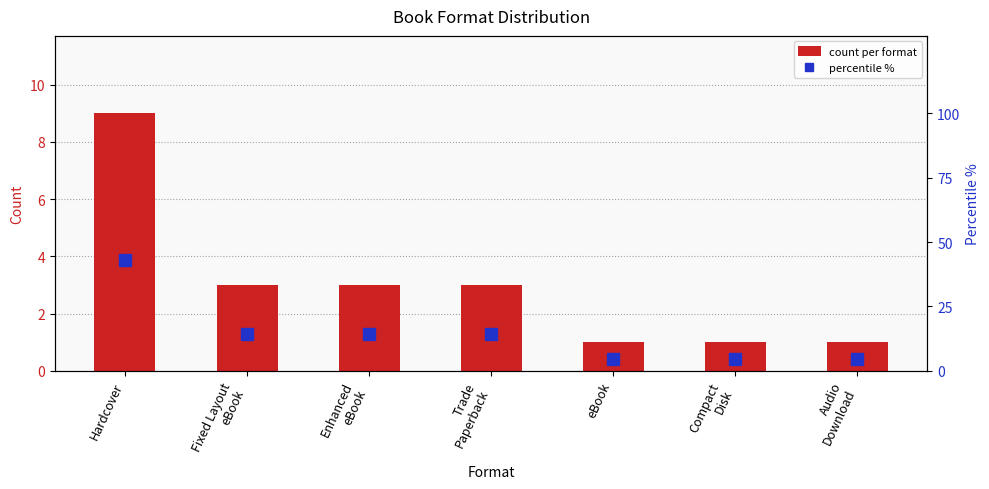

List the series in order of their peak value, highest first.

percentile %, count per format